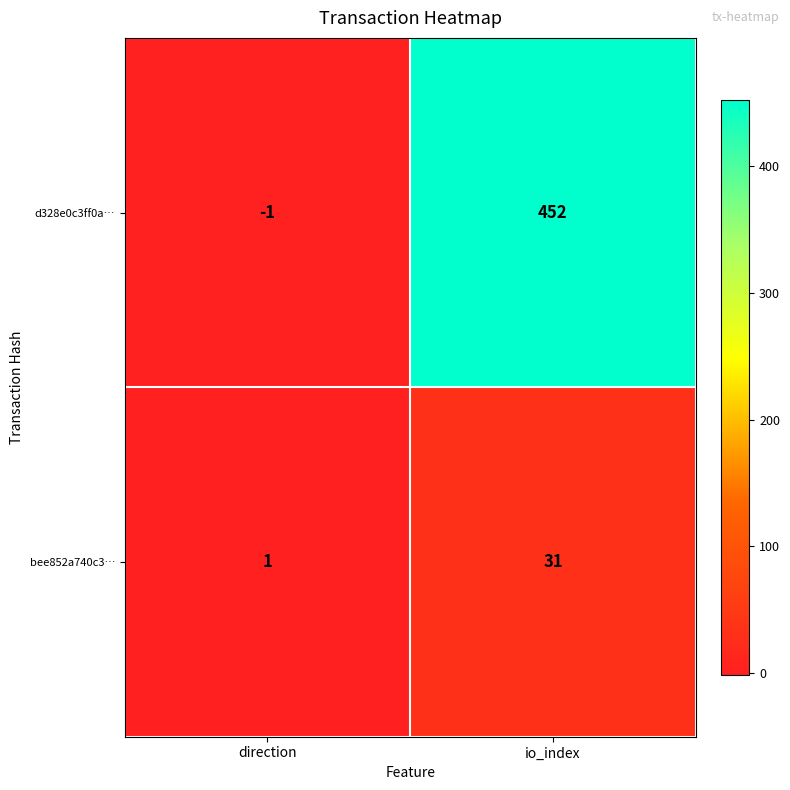

Rank the series by their maximum value, from lowest to highest.

bee852a740c3…, d328e0c3ff0a…